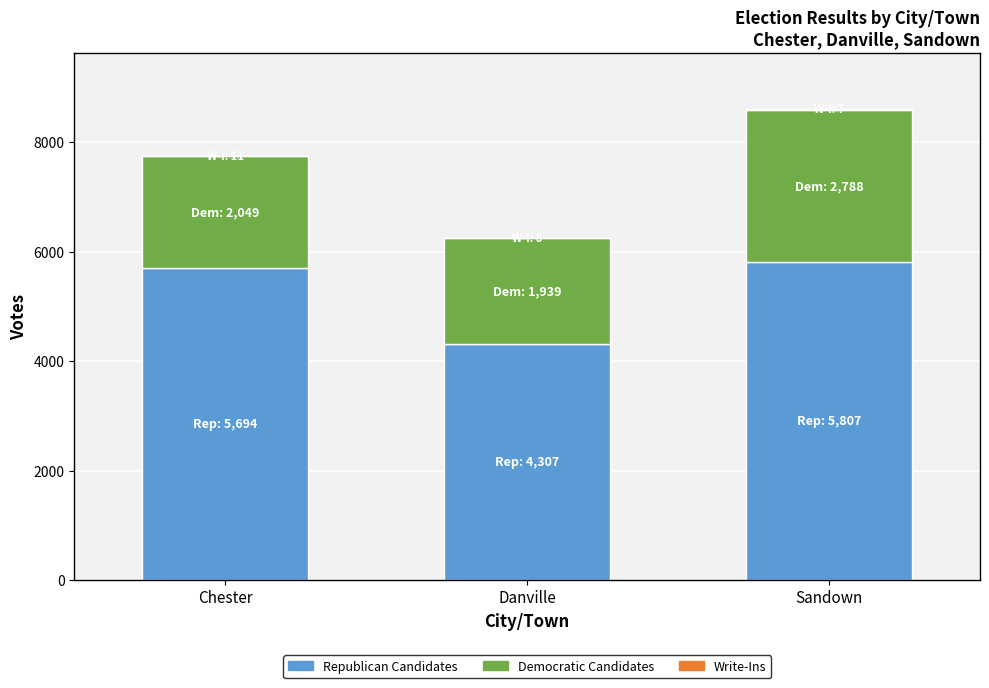

Is it true that Republican Candidates equals 5694 at Chester?

True